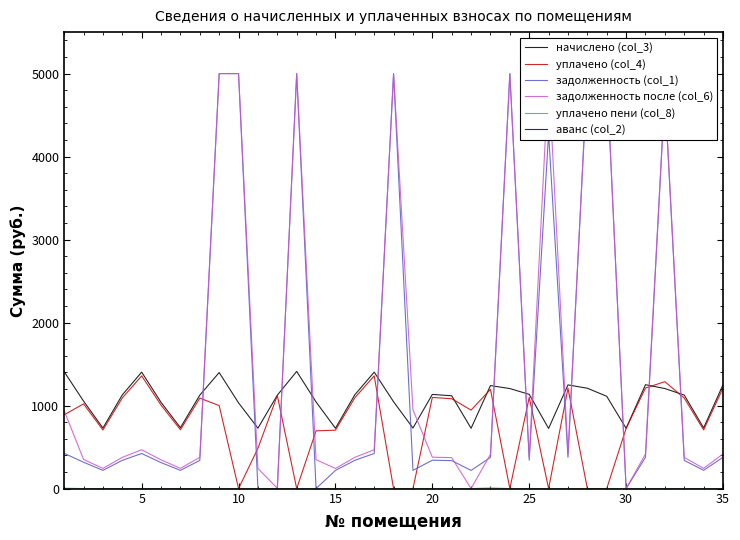

Which series has the largest total across all categories?

задолженность после (col_6)